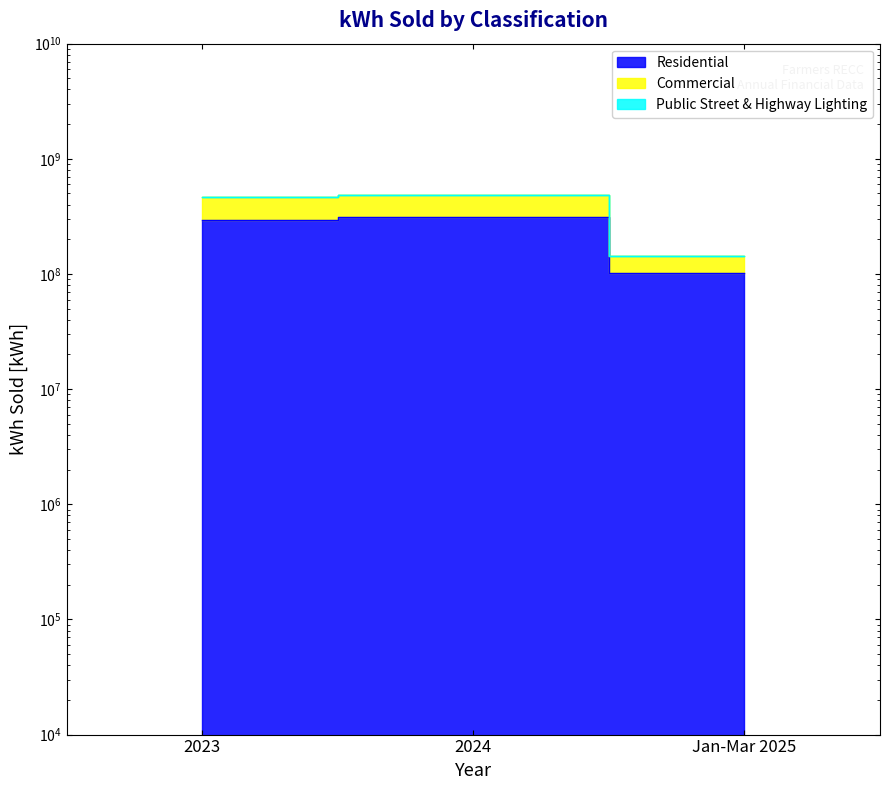

At which label does Residential reach its minimum?

Jan-Mar 2025